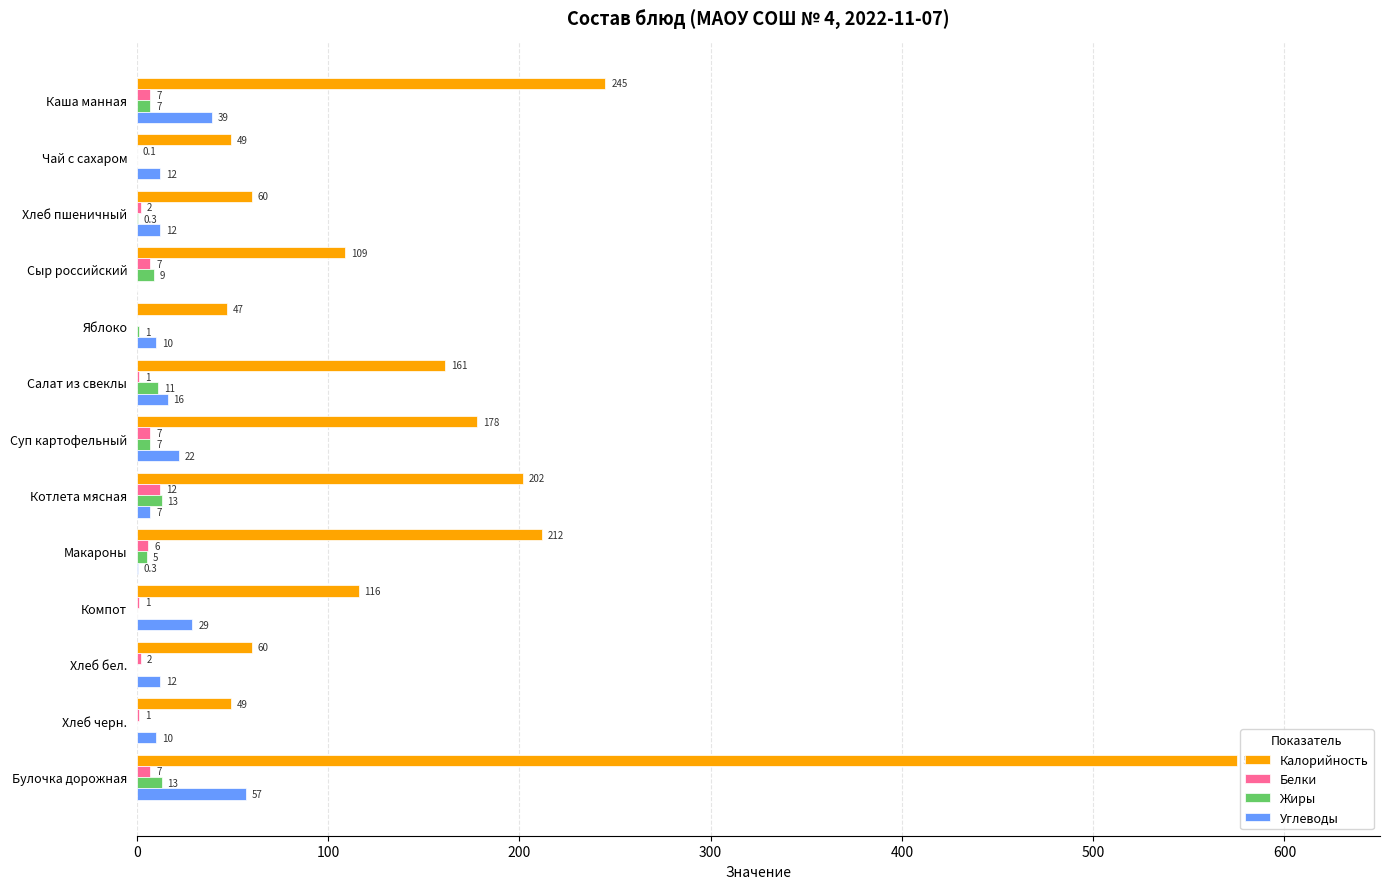

What is the maximum value for Калорийность?

575.0